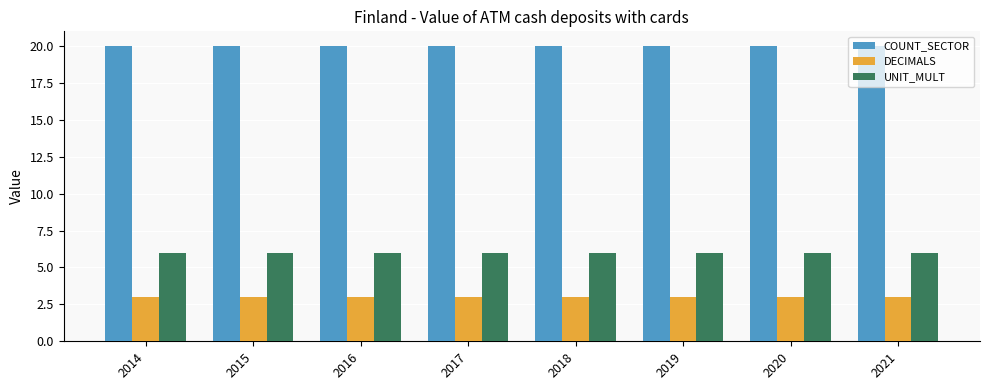

How many series are shown in this chart?

3